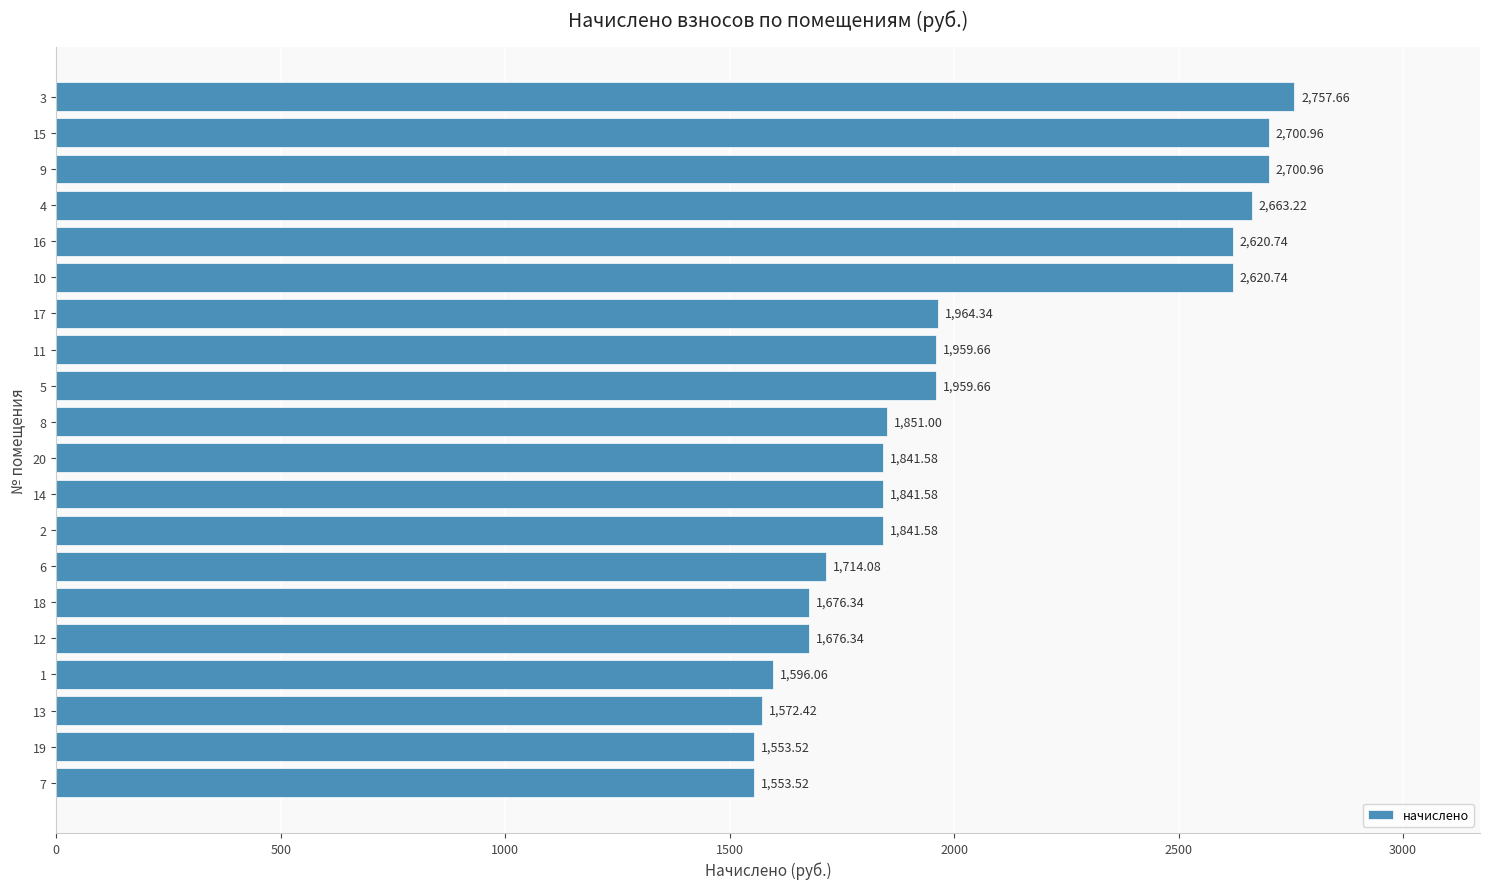

Which has a higher value, 9 or 2?

9